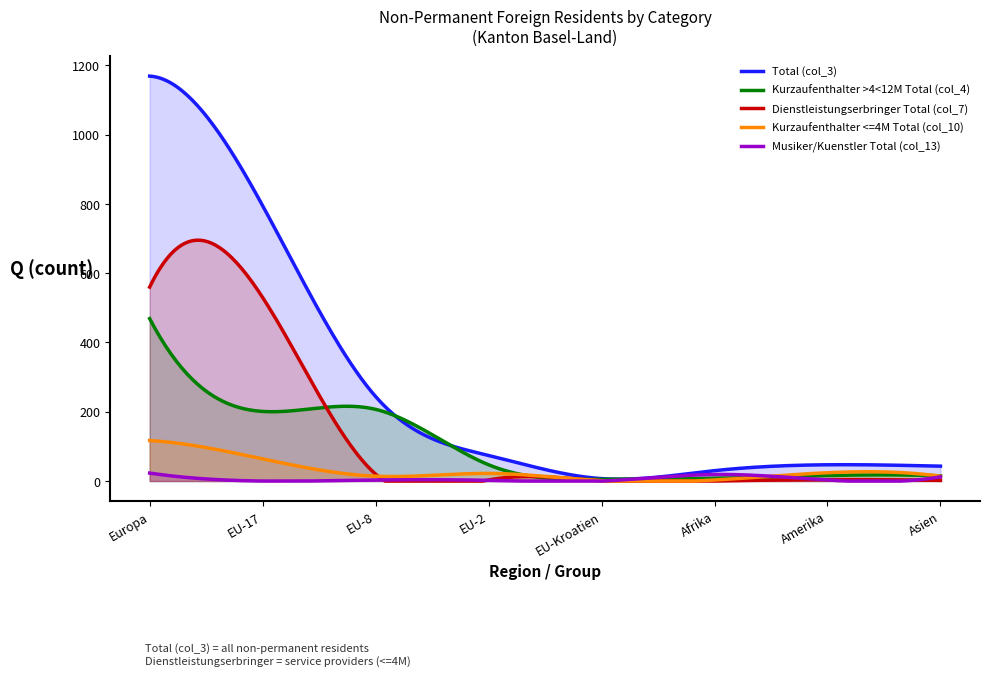

Where is Musiker/Kuenstler Total (col_13) nearest to the value 11?

Asien